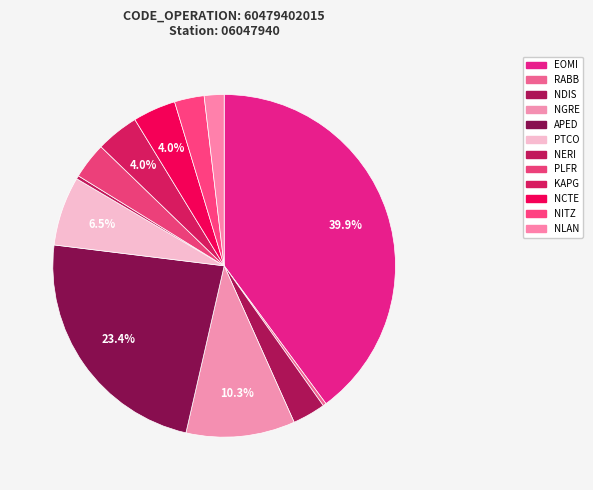

Count the number of slices in the pie.

12